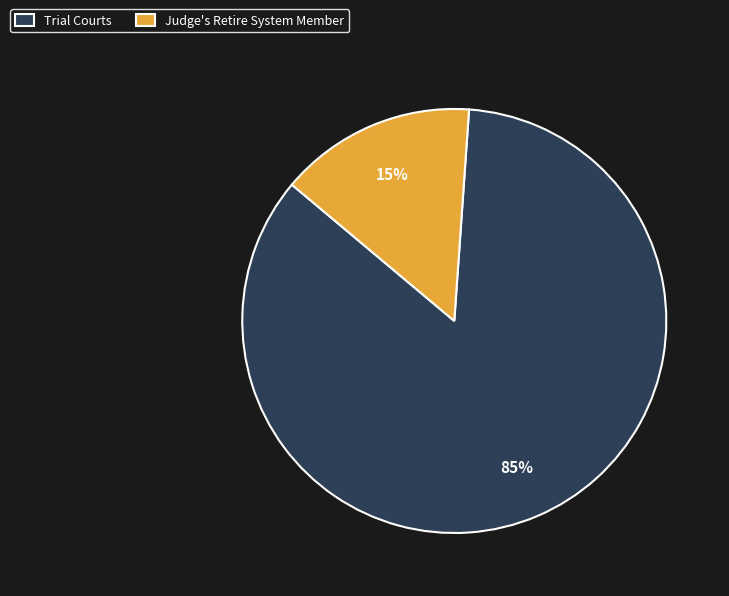

To the nearest percent, what is the average slice percentage?

50%